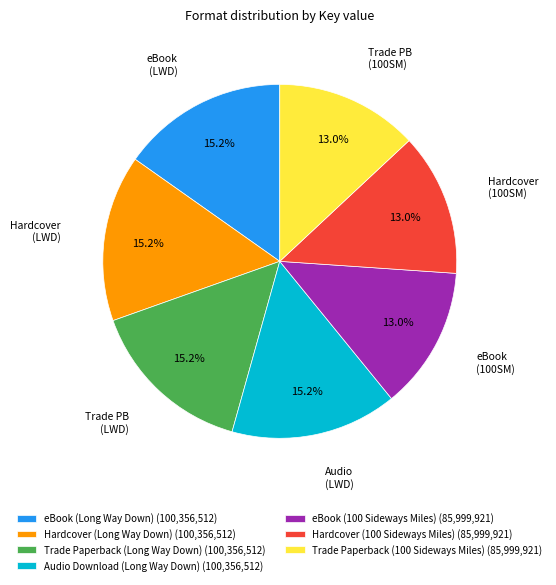

What percentage is NOT represented by Audio Download (Long Way Down)?

84.8%